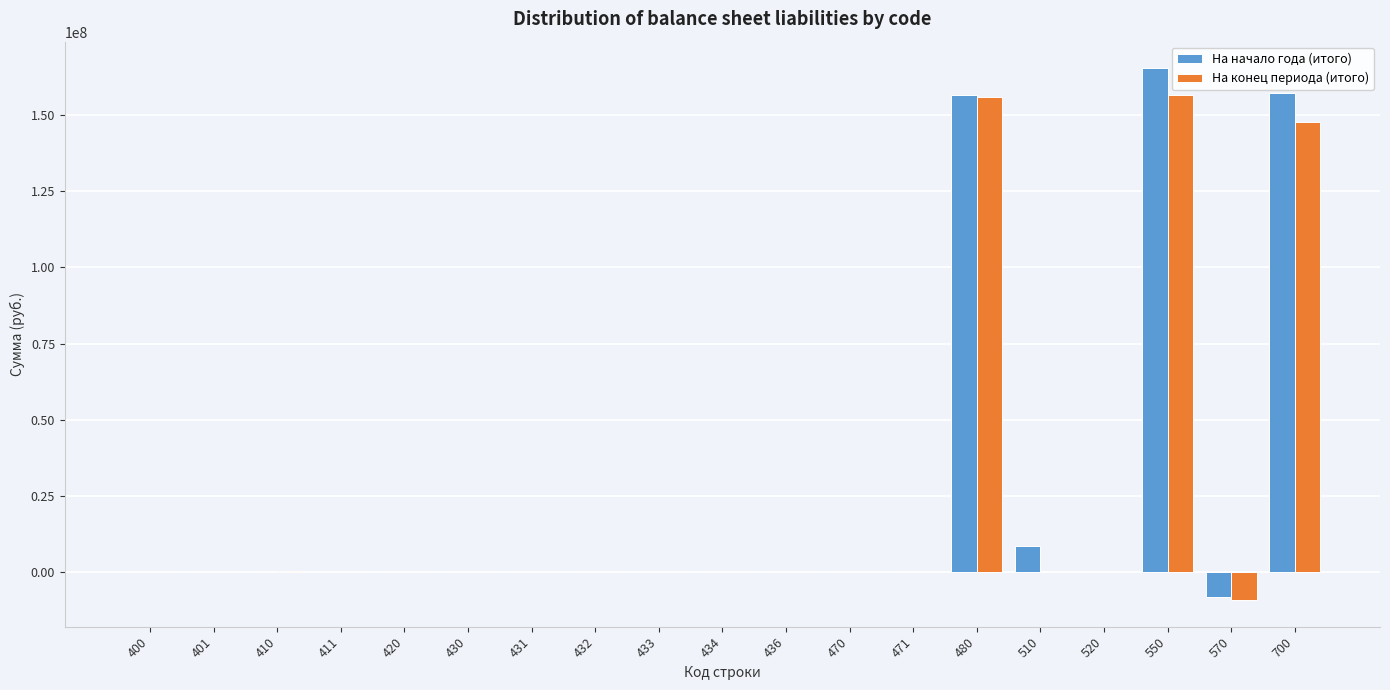

What is the sum of all На начало года (итого) values?

479635134.5